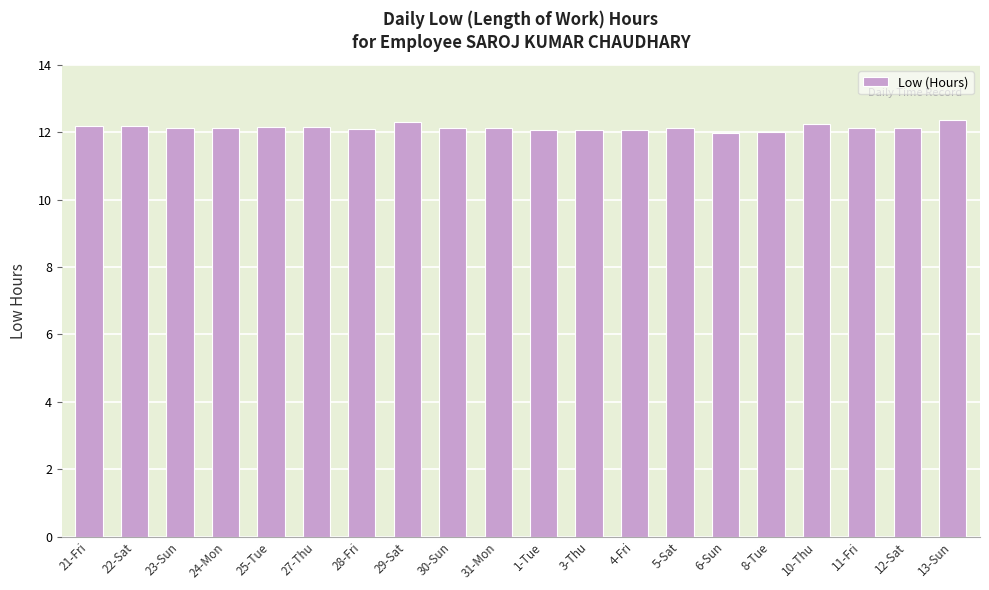

What is the minimum value shown in the chart?

12.0